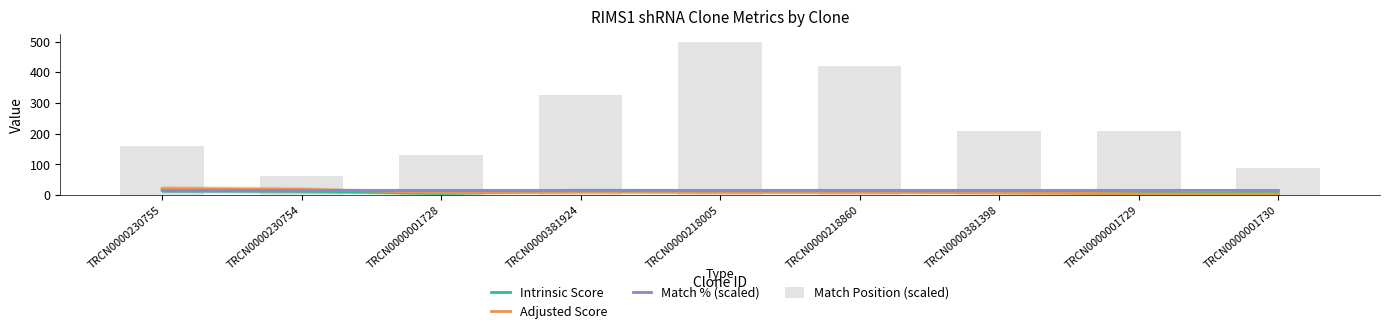

Rank the series at TRCN0000001730 from lowest to highest value.

Adjusted Score, Intrinsic Score, Match % (scaled), Match Position (scaled)